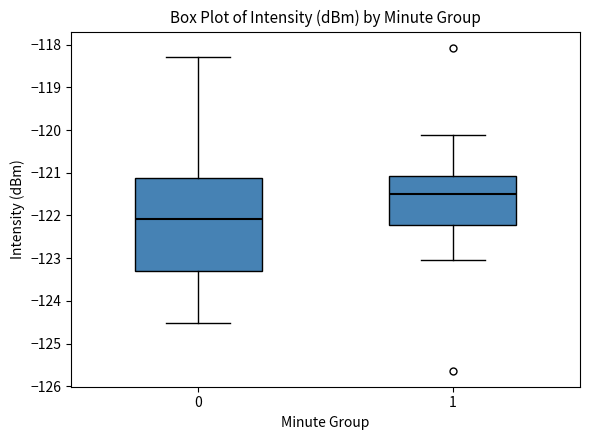

Where does the upper whisker of the box at x = 1 end on the y-axis? The values are not printed on the chart, so give them approximately, as read against the axis.

-120.1